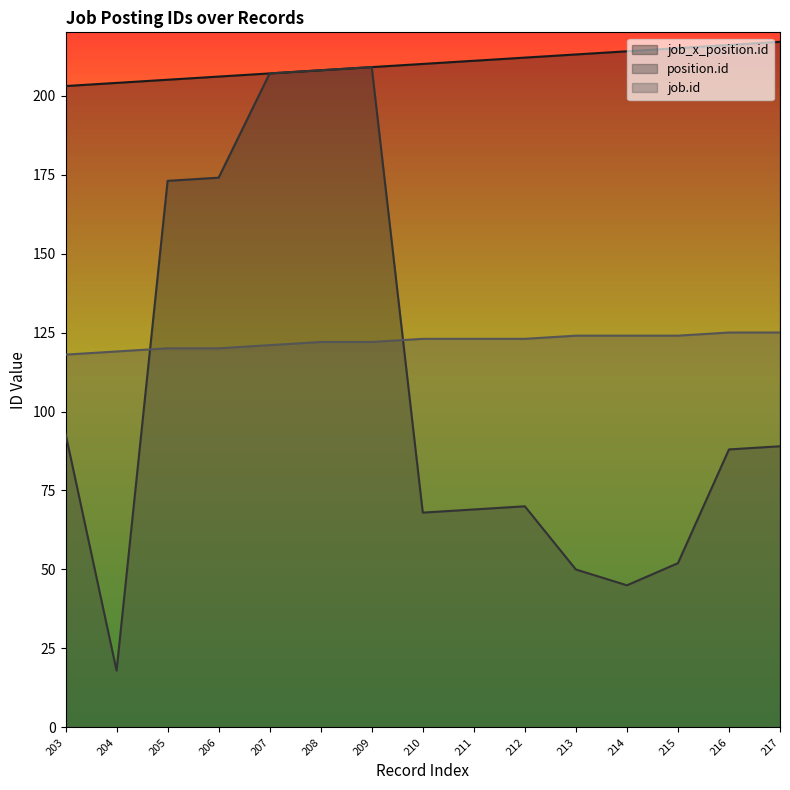

Is the value of position.id at 203 greater than the value of job.id at 205?

No